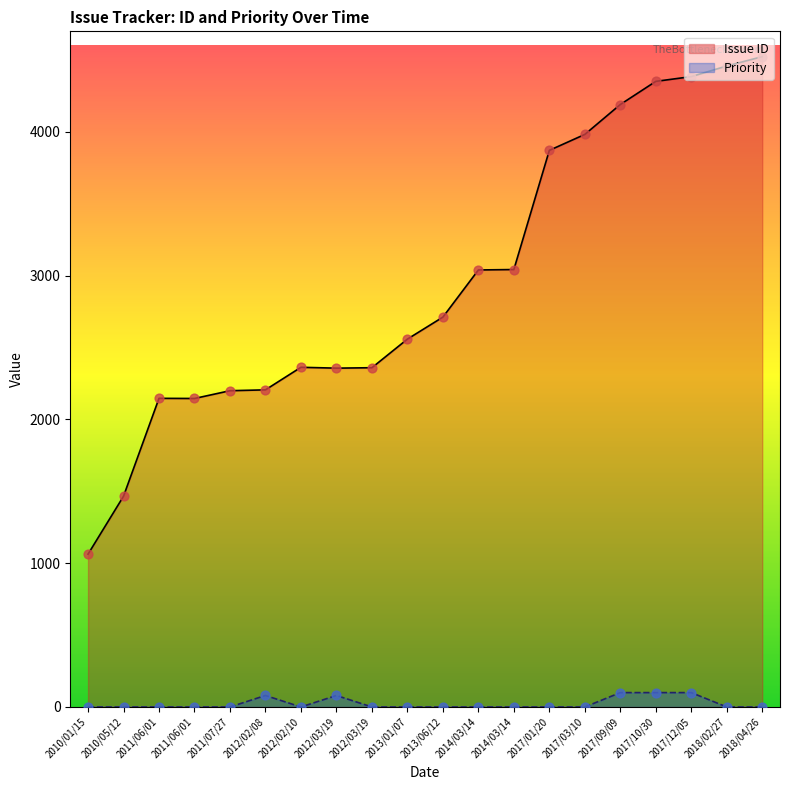

Which series reaches the maximum Y coordinate?

Issue ID